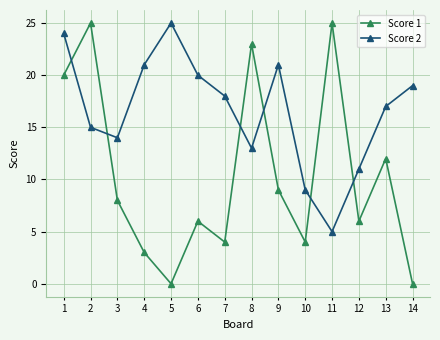

What is the lowest value of the Score 2 series?

5